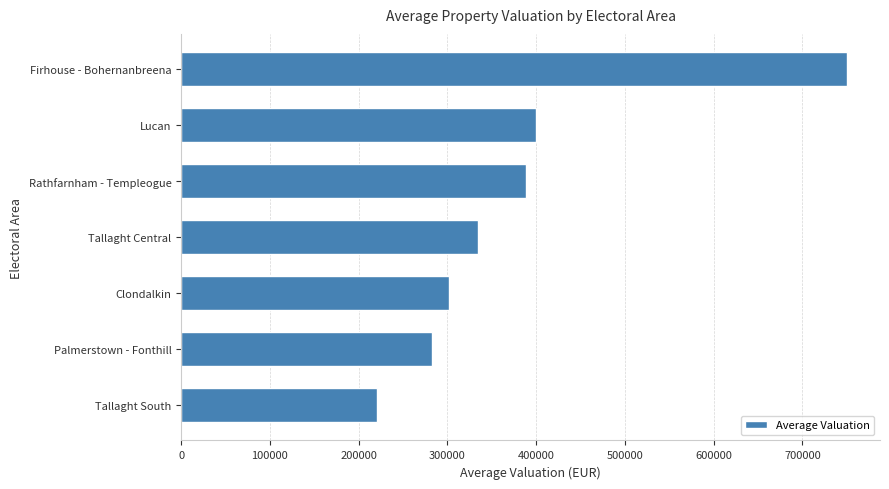

Does the chart contain stacked bars?

No